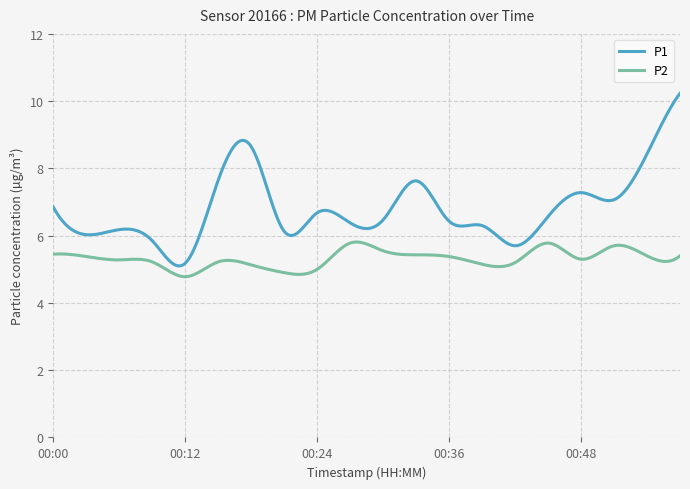

What is the difference between the maximum and minimum values in the P1 series?

5.1